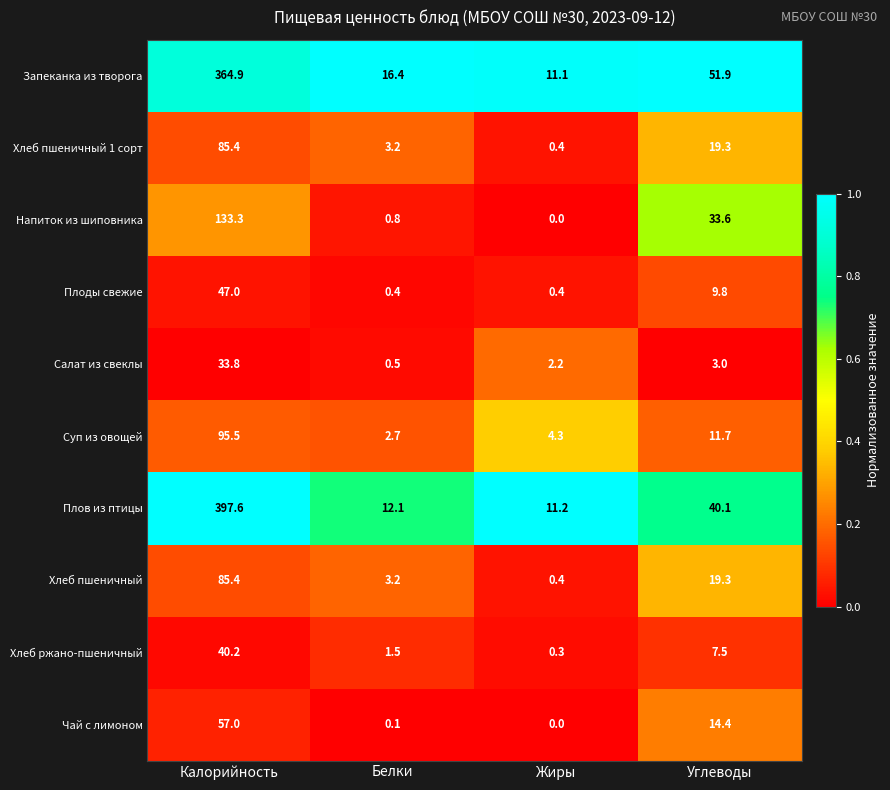

Read the Хлеб пшеничный 1 сорт value at Калорийность.

85.4